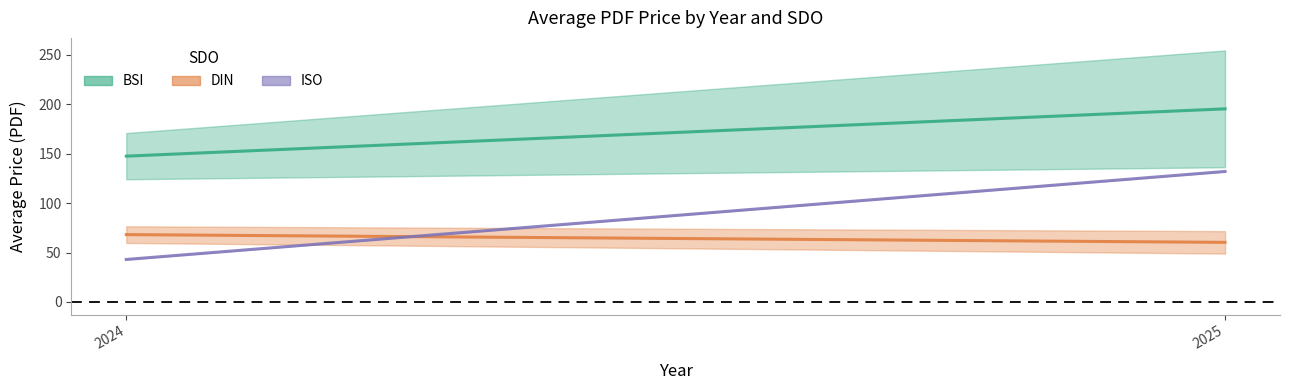

Is it true that Price (PRINT) equals 38.6 at 26?

False